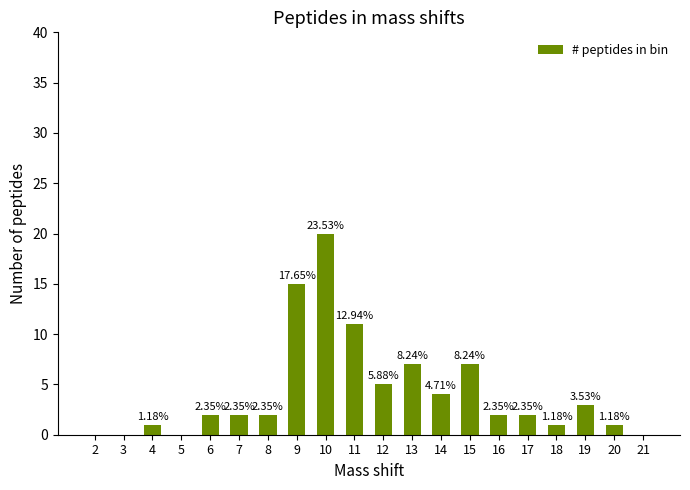

Reading right to left, extract all data points from this chart.

0	1	3	1	2	2	7	4	7	5	11	20	15	2	2	2	0	1	0	0